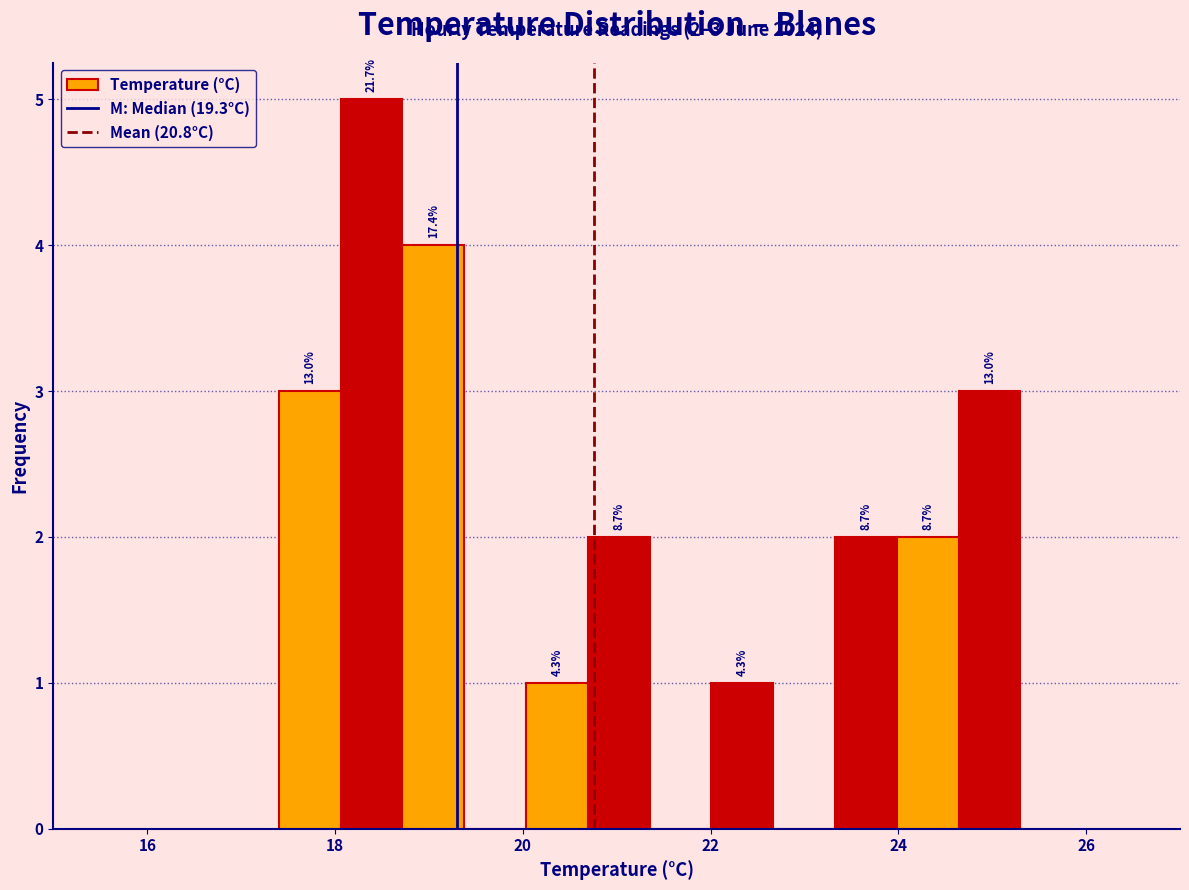

Around what value on the x-axis is the tallest bar? Give the approximate position of its centre, as read against the axis.

18.4